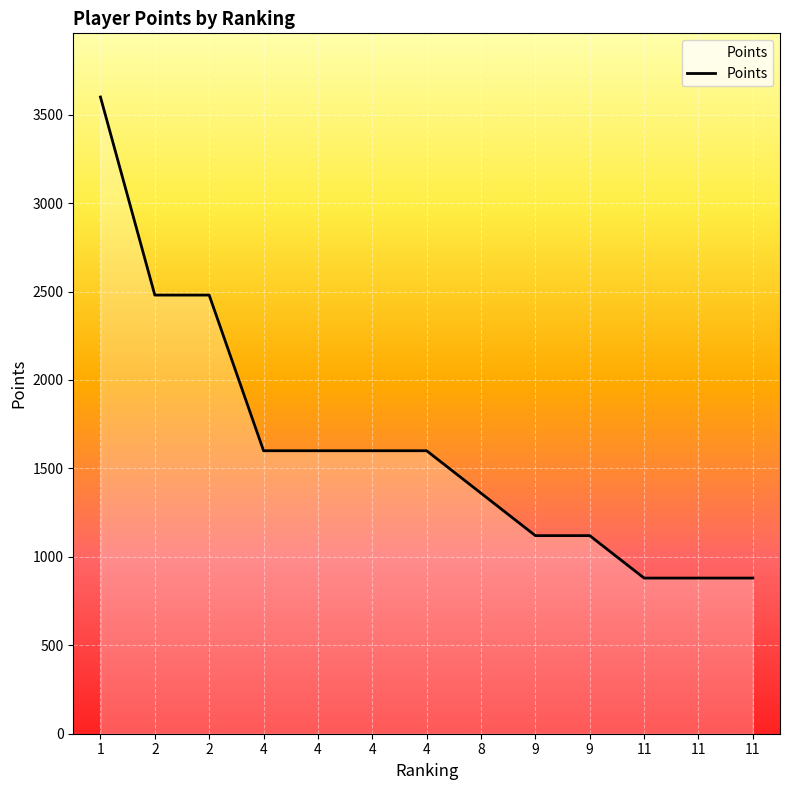

True or false: the data shows 1395 at 11.

False